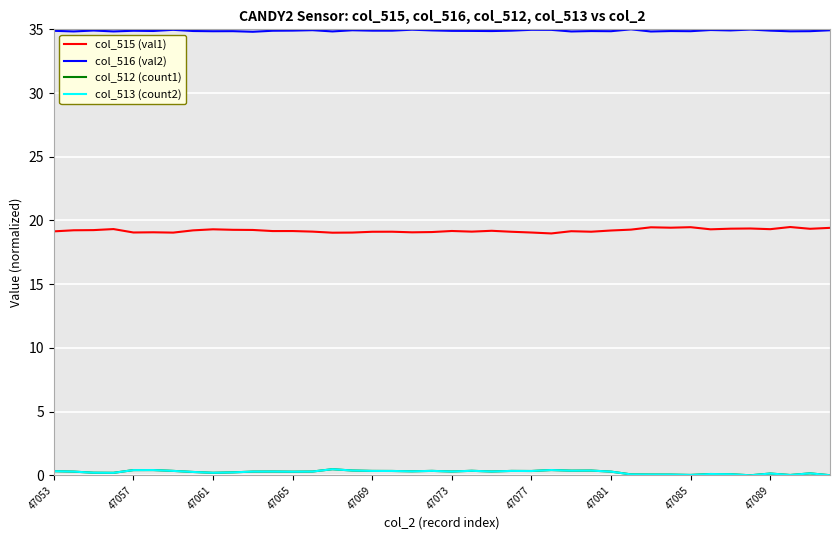

What is the highest value of the col_516 (val2) series?

35.0